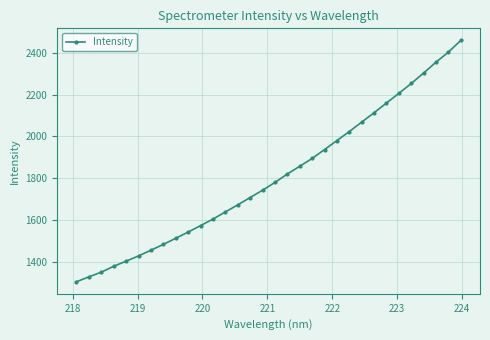

Reading left to right, list all the values displayed in this chart.

1306.2	1329.5	1352.0	1380.0	1404.4	1429.6	1456.8	1484.7	1513.8	1543.5	1574.2	1605.5	1639.6	1673.3	1708.5	1743.3	1780.5	1820.8	1857.7	1895.1	1937.5	1980.5	2023.6	2068.6	2113.5	2159.9	2205.9	2253.1	2303.2	2355.0	2402.8	2458.9